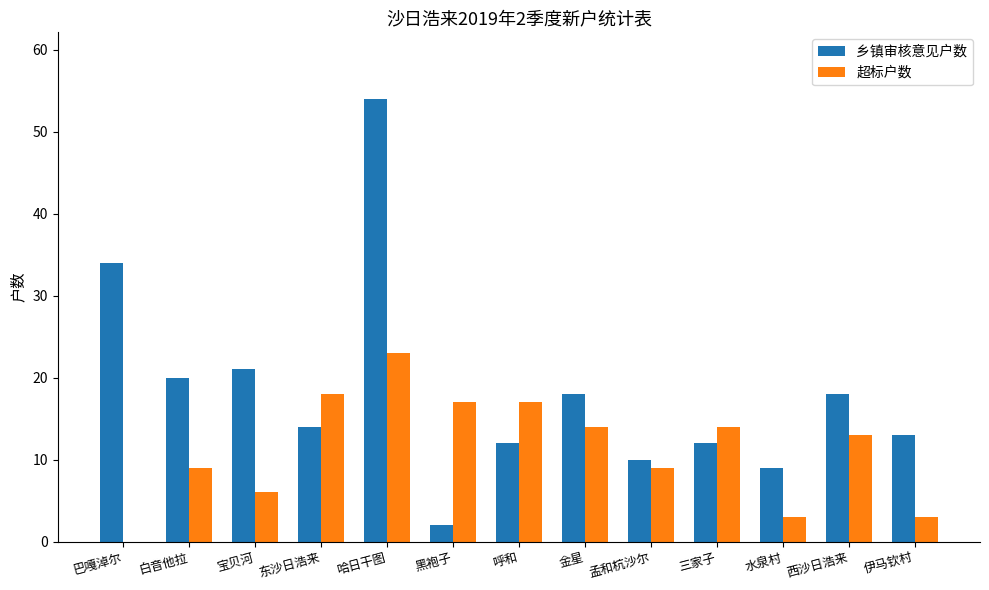

The 乡镇审核意见户数 series shows 6 at 孟和杭沙尔. True or false?

False